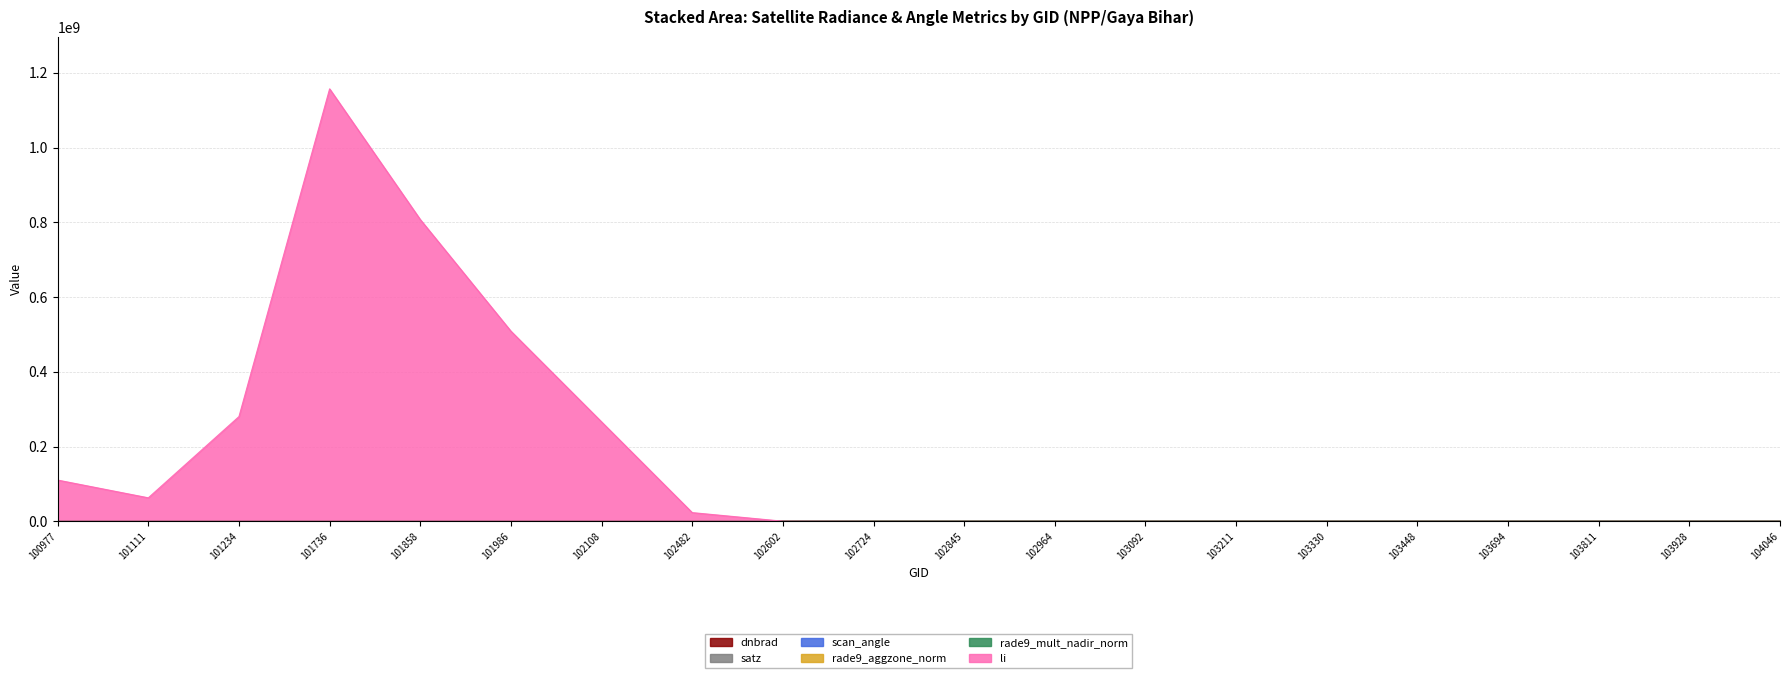

Does the chart display data point markers on the line(s)?

No